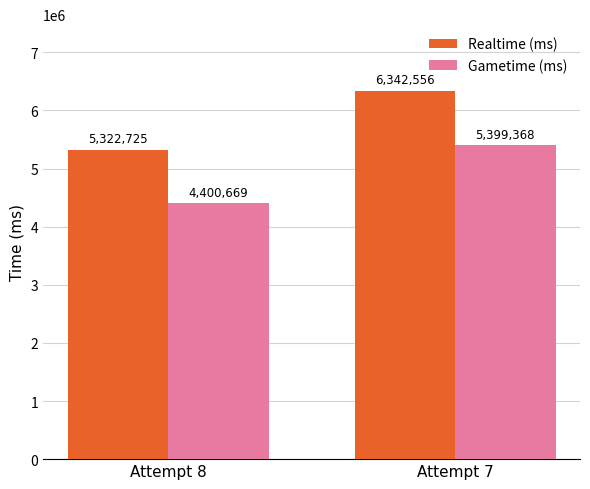

What is the value of the Realtime (ms) bar at the 2nd from the left?

6342556